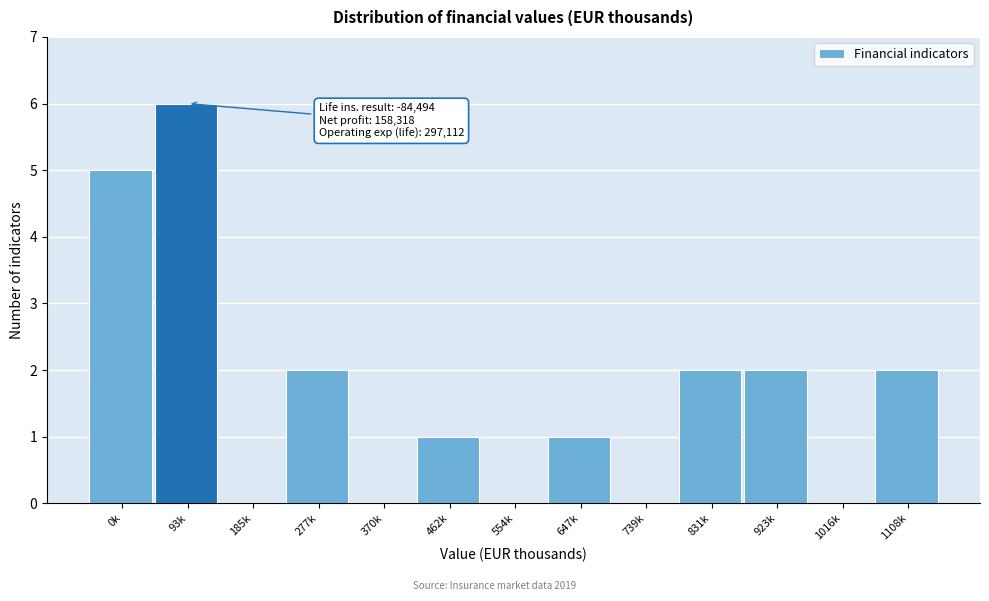

Reading right to left, transcribe all the data shown in this chart.

1108k=2	1016k=0	923k=2	831k=2	739k=0	647k=1	554k=0	462k=1	370k=0	277k=2	185k=0	93k=6	0k=5